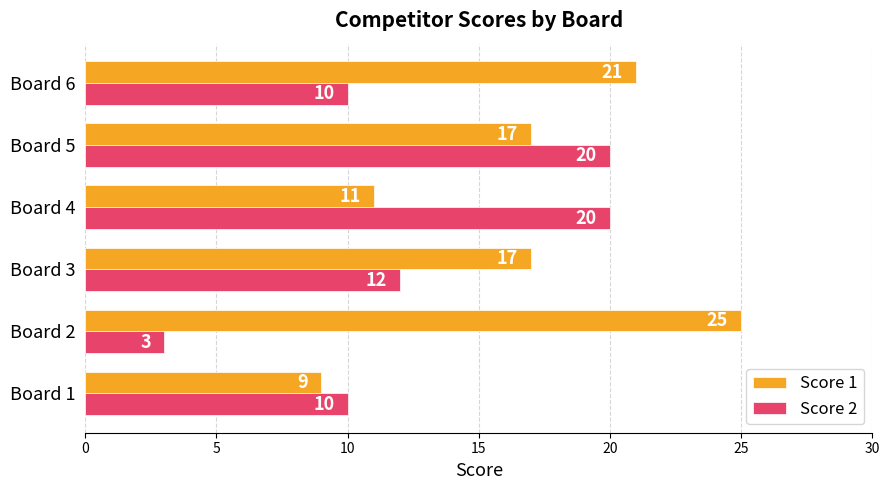

What is the highest value of the Score 2 series?

20